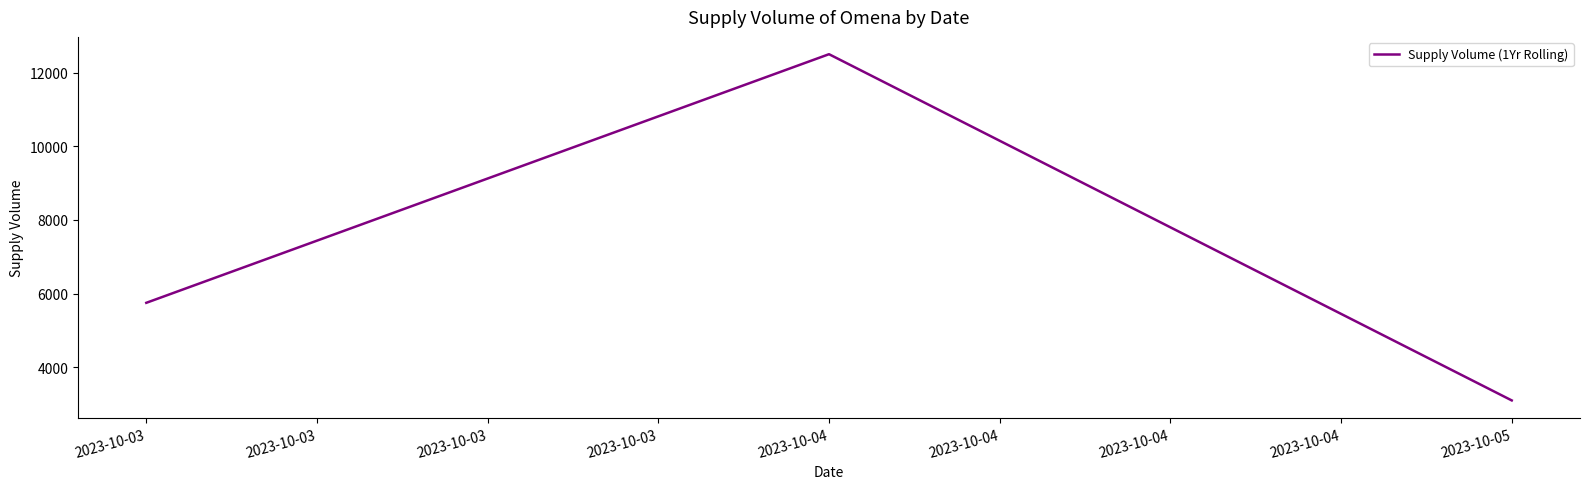

Which category has the lowest value across all series?

2023-10-05